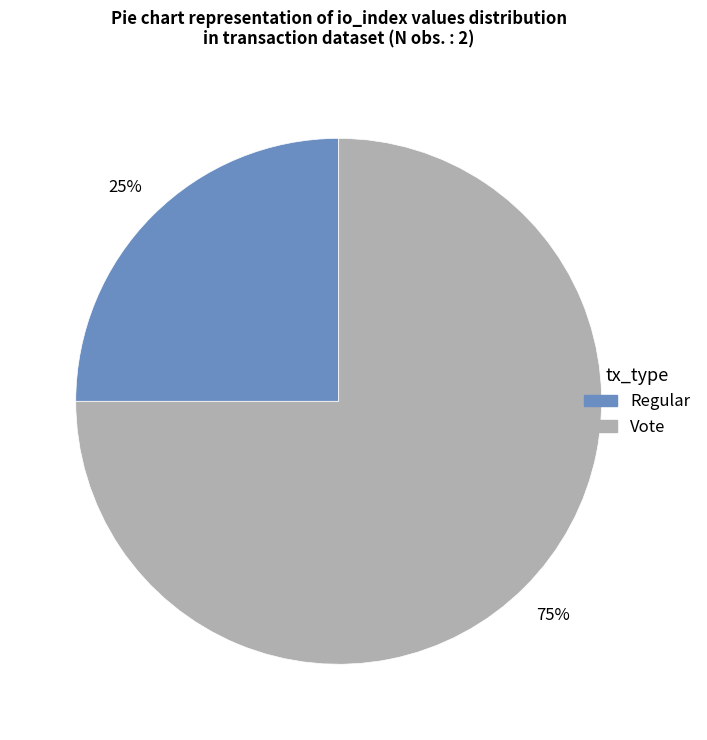

Does Regular represent more than half of the total?

No